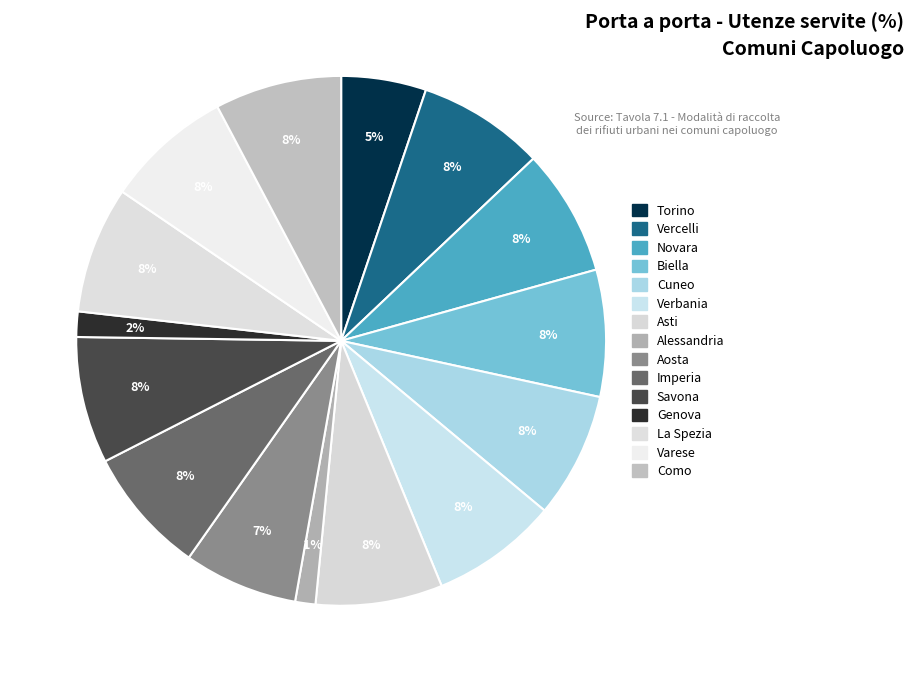

To the nearest percent, what is the average slice percentage?

7%